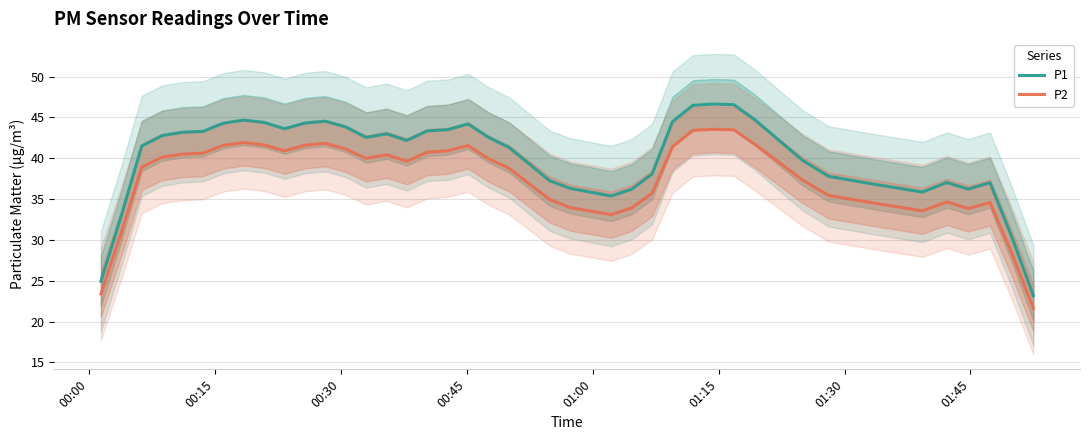

How many lines are shown in the chart?

2